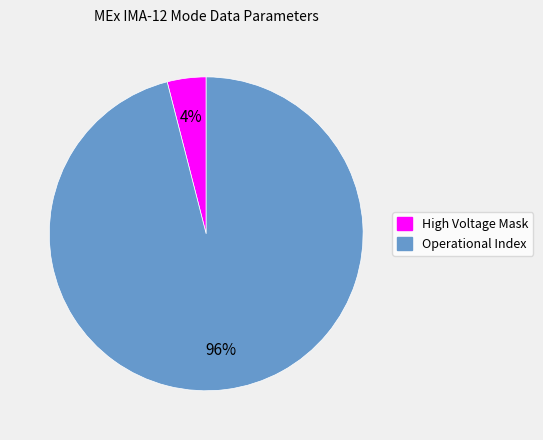

Does any single category account for the majority?

Yes